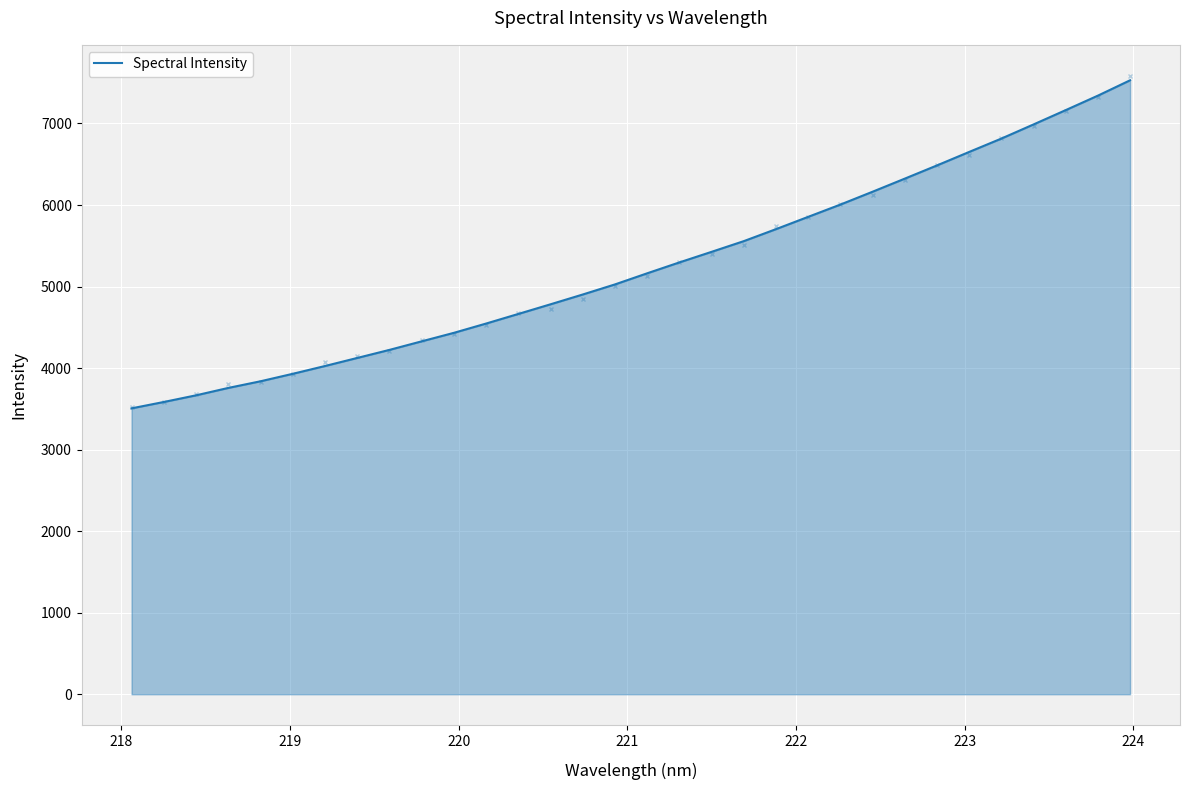

What is the maximum value for Spectral Intensity?

7529.9